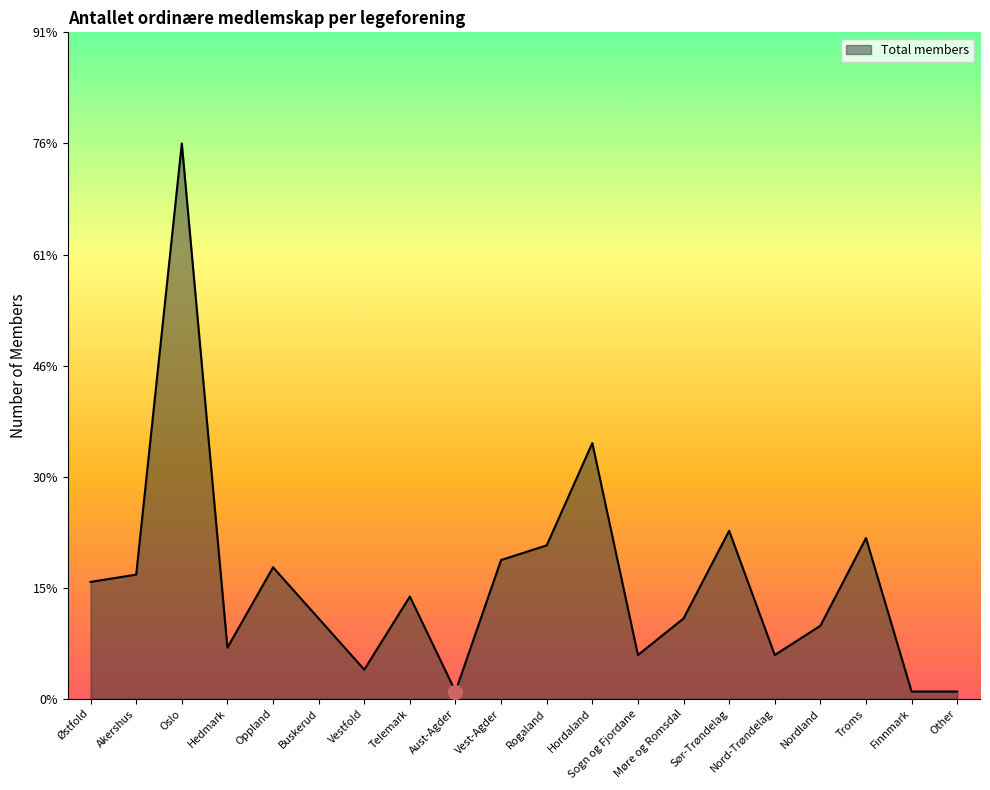

What position from the right is Troms?

3